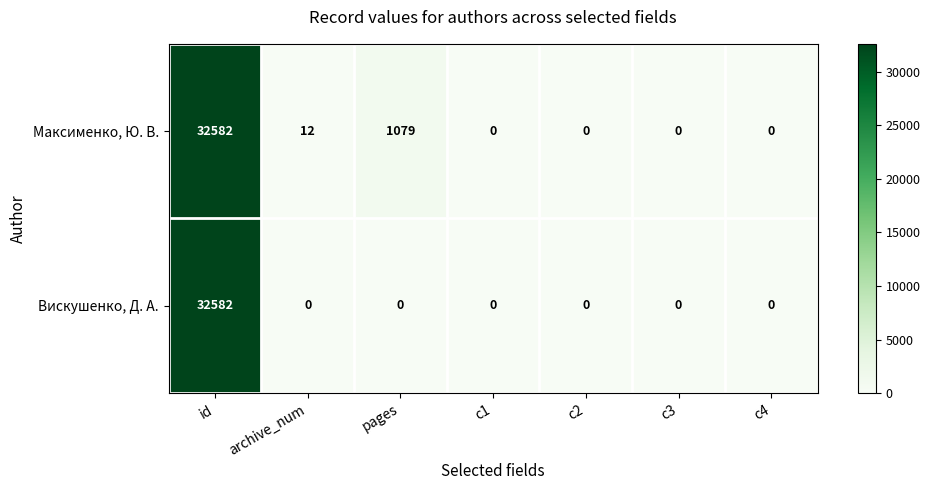

Between pages and c3, which series saw the biggest shift?

Максименко, Ю. В.